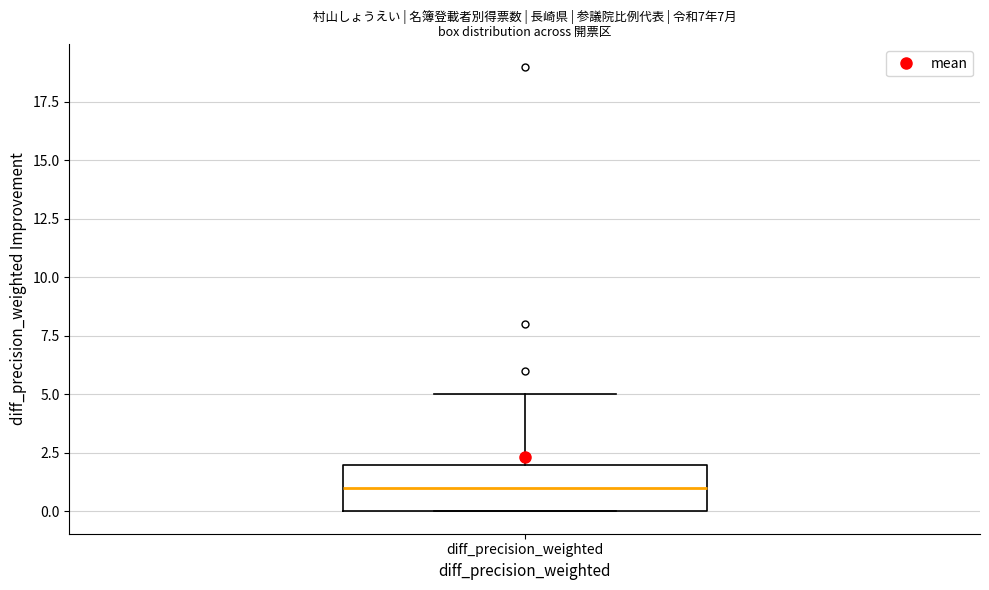

Transcribe this box plot: give where the median line is, the range the box spans, and where the two whiskers end, as read against the y-axis. The values are not printed on the chart, so give them approximately, as read against the axis.

median 1, box 0 to 2, whiskers 0 to 5